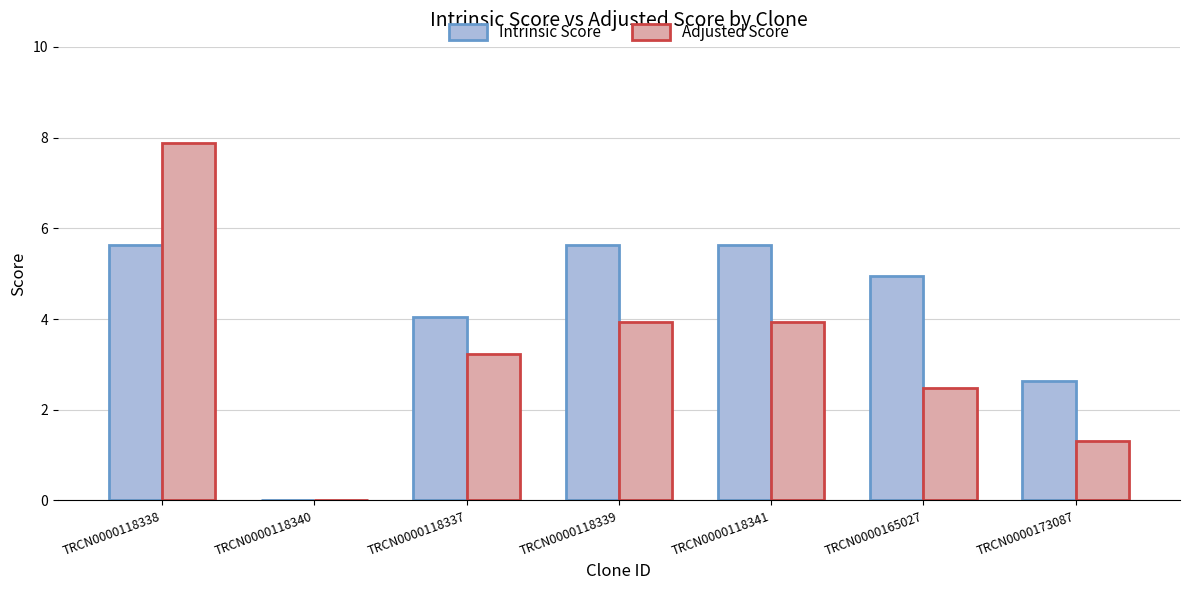

What is the greatest value displayed?

7.9